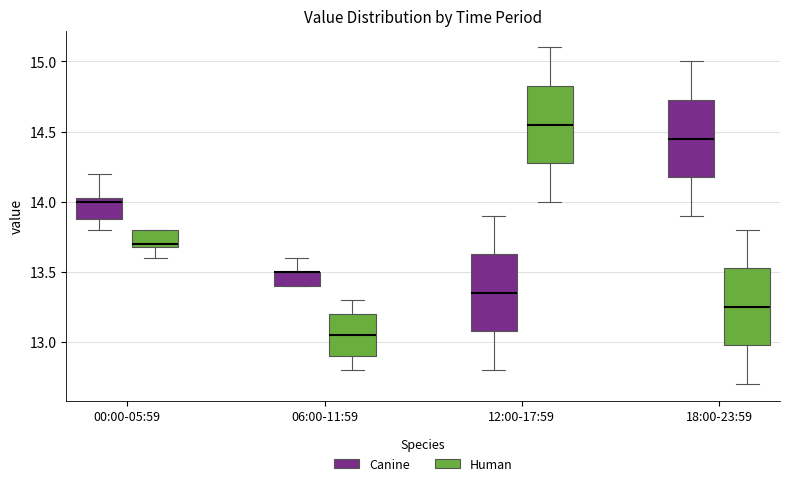

Reading left to right, read every box against the y-axis: the position of its median line, the range the box covers, and the ends of its whiskers. The values are not printed on the chart, so give them approximately, as read against the axis.

00:00-05:59 (Canine): median 14.00, box 13.90 to 14.05, whiskers 13.80 to 14.20
00:00-05:59 (Human): median 13.70 (just above the box's lower edge), box 13.70 to 13.80, whiskers 13.60 to 13.80
06:00-11:59 (Canine): median 13.50 (drawn on the box's upper edge), box 13.40 to 13.50, whiskers 13.40 to 13.60
06:00-11:59 (Human): median 13.05, box 12.90 to 13.20, whiskers 12.80 to 13.30
12:00-17:59 (Canine): median 13.35, box 13.10 to 13.65, whiskers 12.80 to 13.90
12:00-17:59 (Human): median 14.55, box 14.30 to 14.85, whiskers 14.00 to 15.10
18:00-23:59 (Canine): median 14.45, box 14.20 to 14.75, whiskers 13.90 to 15.00
18:00-23:59 (Human): median 13.25, box 13.00 to 13.55, whiskers 12.70 to 13.80